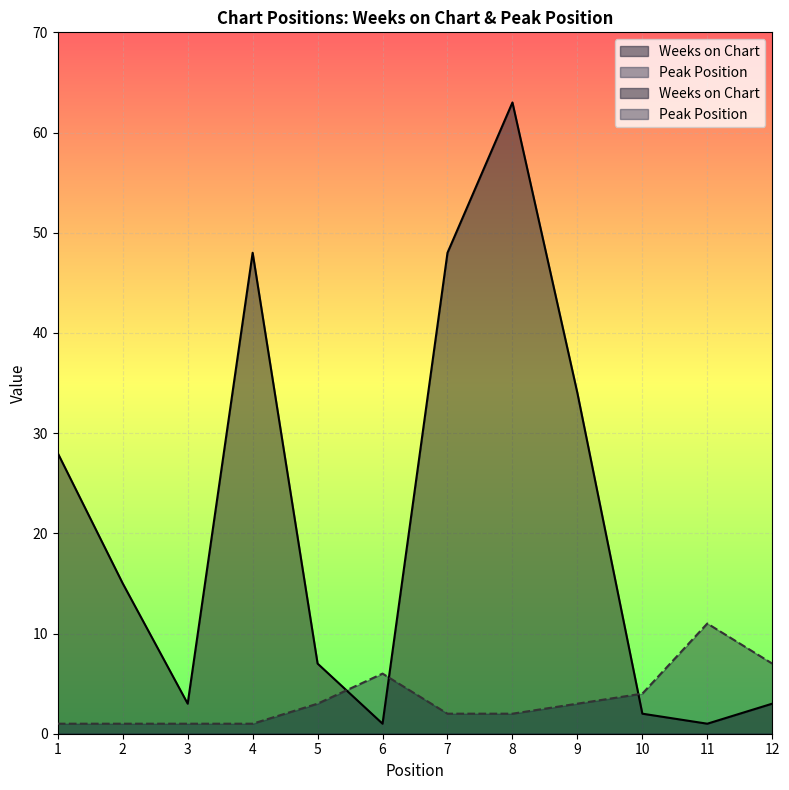

True or false: Weeks on Chart has a value of 2 at 6.

False